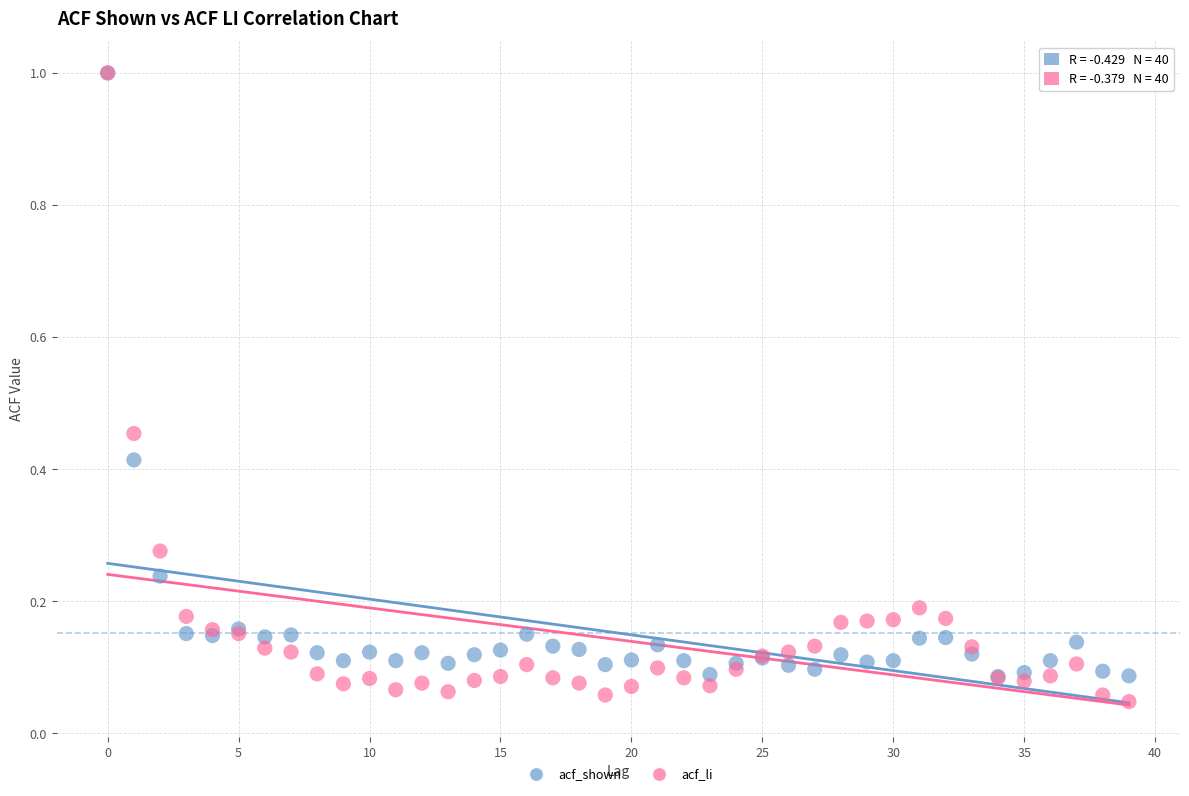

What are all the series names shown in the legend?

acf_shown, acf_li